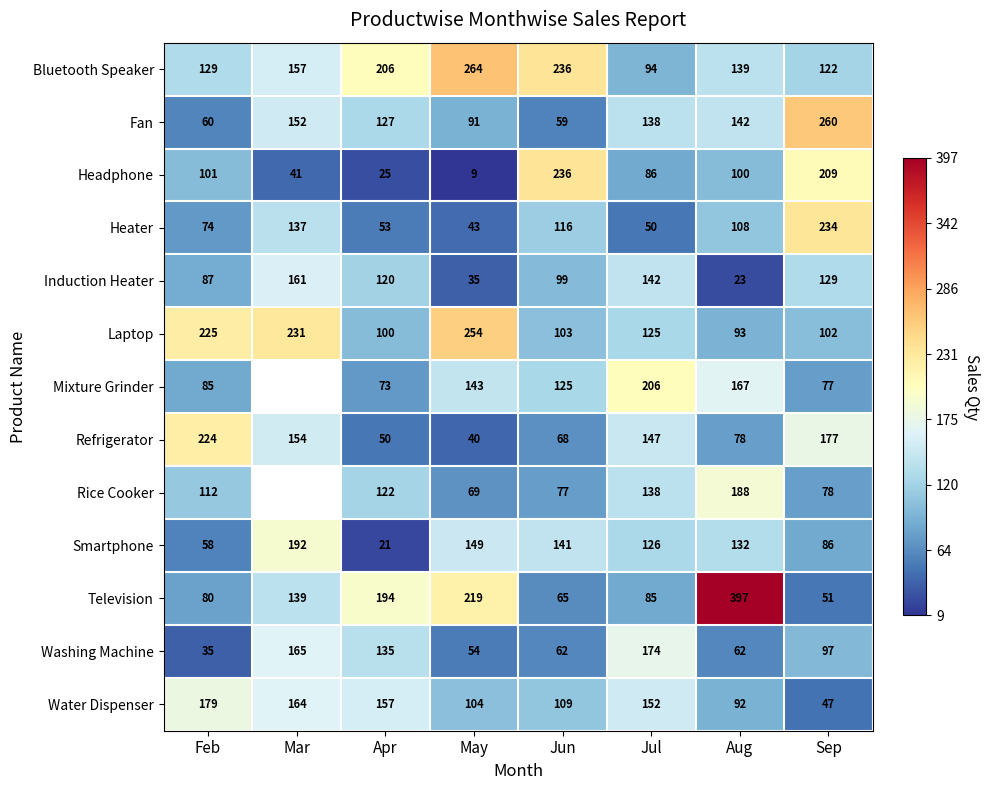

True or false: Induction Heater has a value of 265.2 at Mar.

False